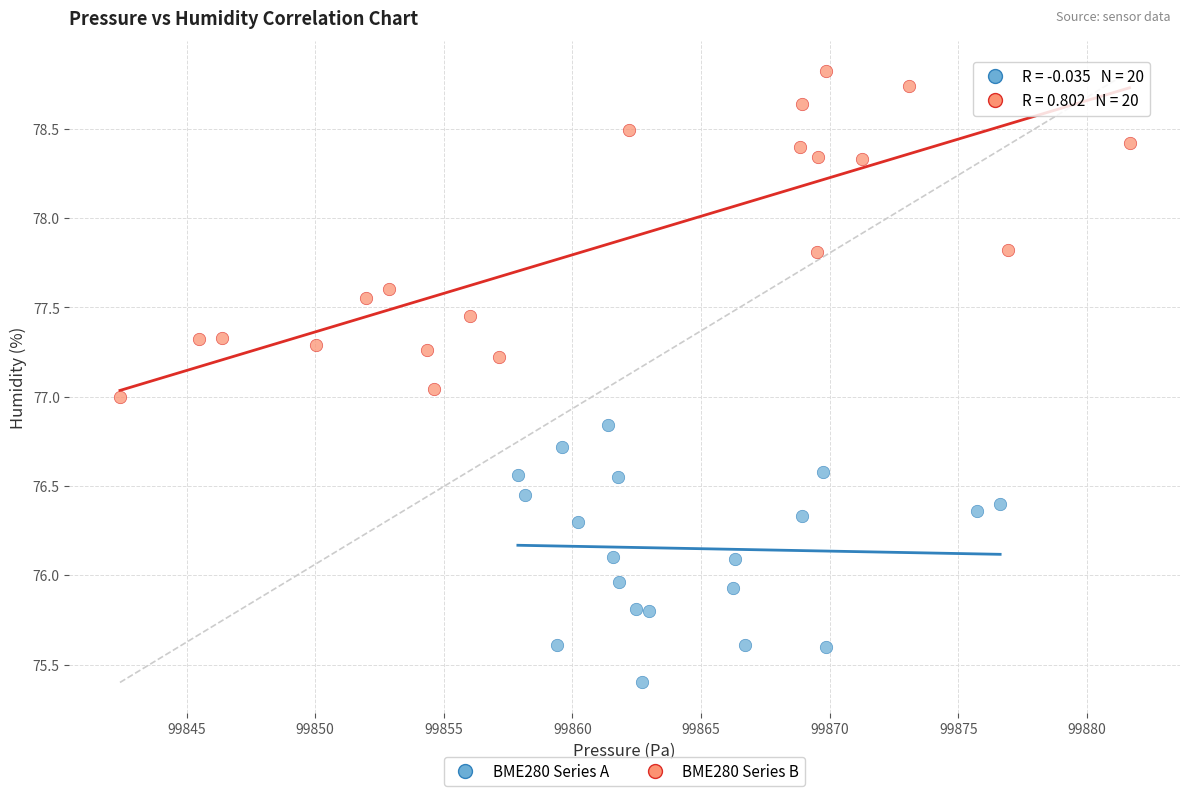

What are all the series names shown in the legend?

BME280 Series A, BME280 Series B